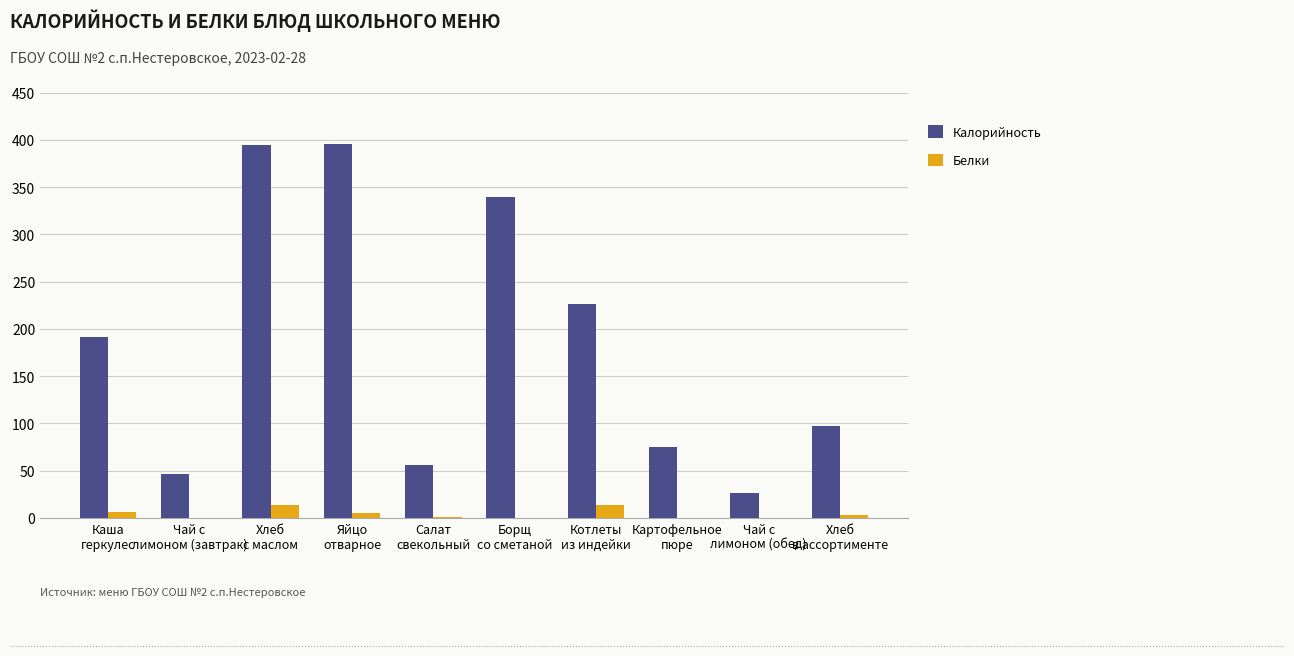

What is the greatest value displayed?

396.0